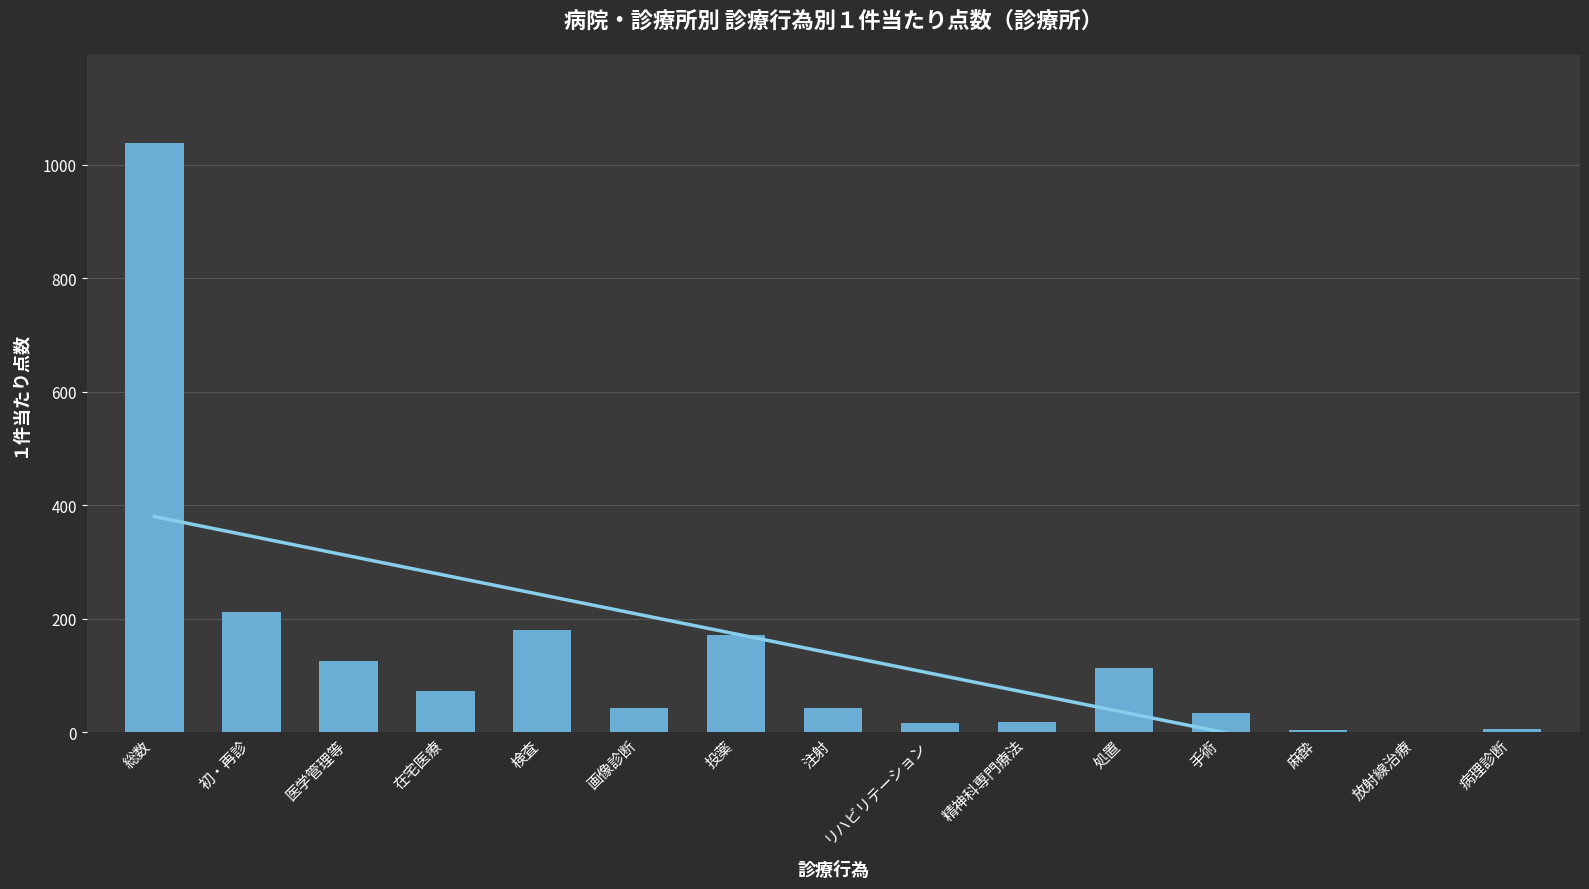

The chart shows a value of 112.5 at 処置. True or false?

True